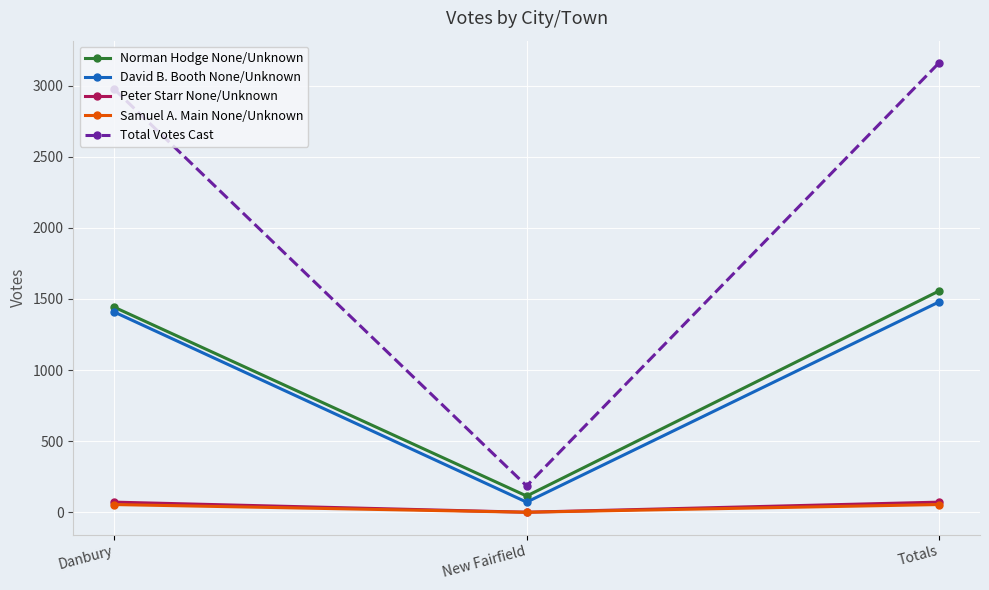

Is the value of David B. Booth None/Unknown at Totals greater than the value of Norman Hodge None/Unknown at Totals?

No